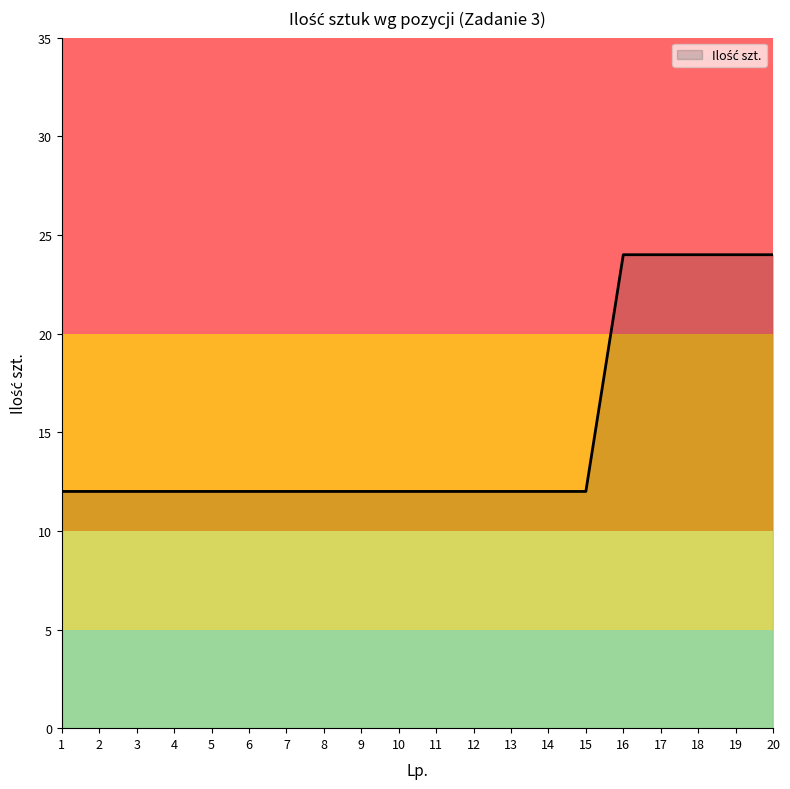

Reading right to left, what are all the values shown in this chart?

20=24	19=24	18=24	17=24	16=24	15=12	14=12	13=12	12=12	11=12	10=12	9=12	8=12	7=12	6=12	5=12	4=12	3=12	2=12	1=12